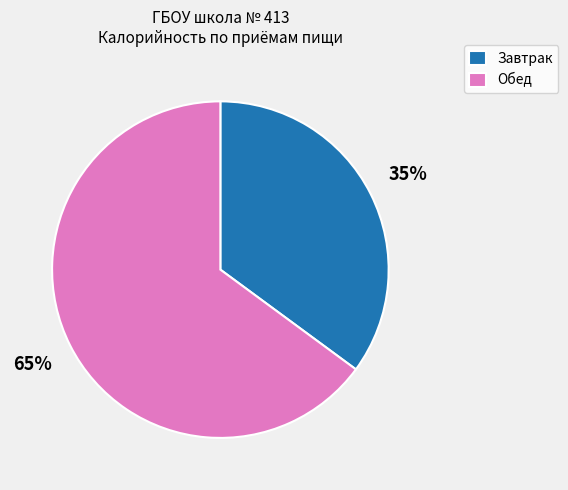

Which has a higher value, Завтрак or Обед?

Обед